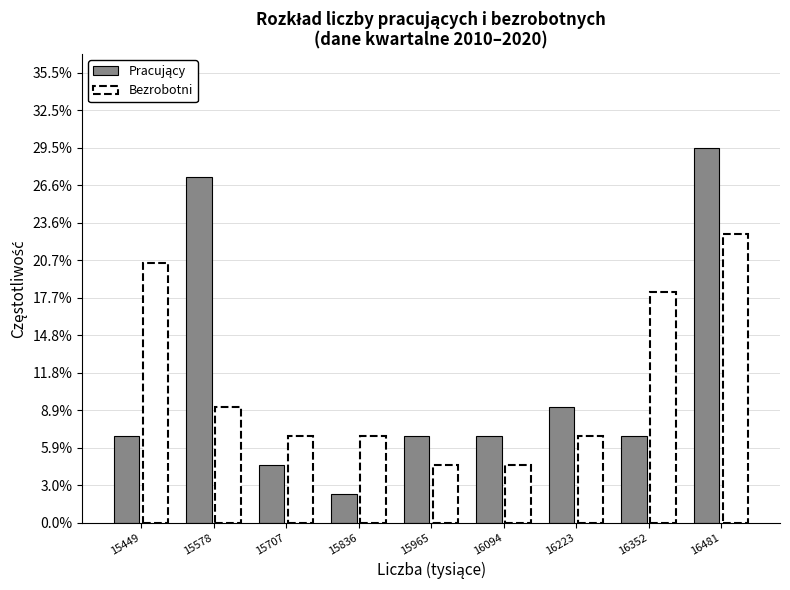

What is the smallest value displayed?

2.3